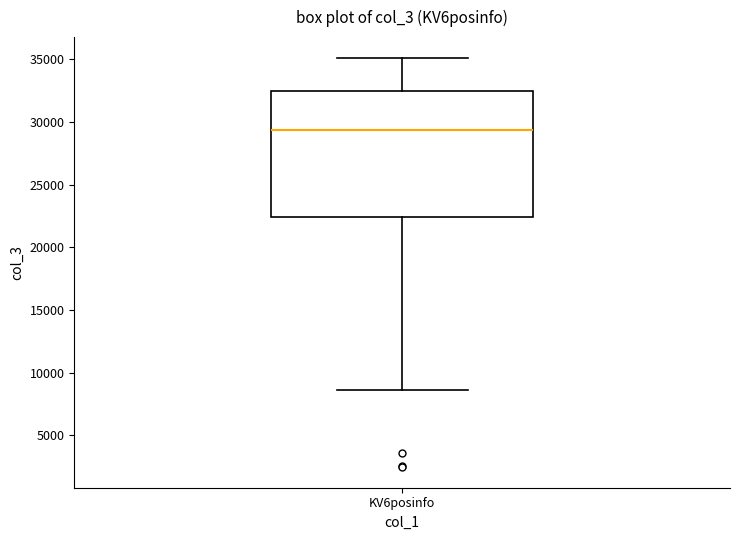

Where does the lower whisker of the box for KV6posinfo end on the y-axis? The values are not printed on the chart, so give them approximately, as read against the axis.

8500